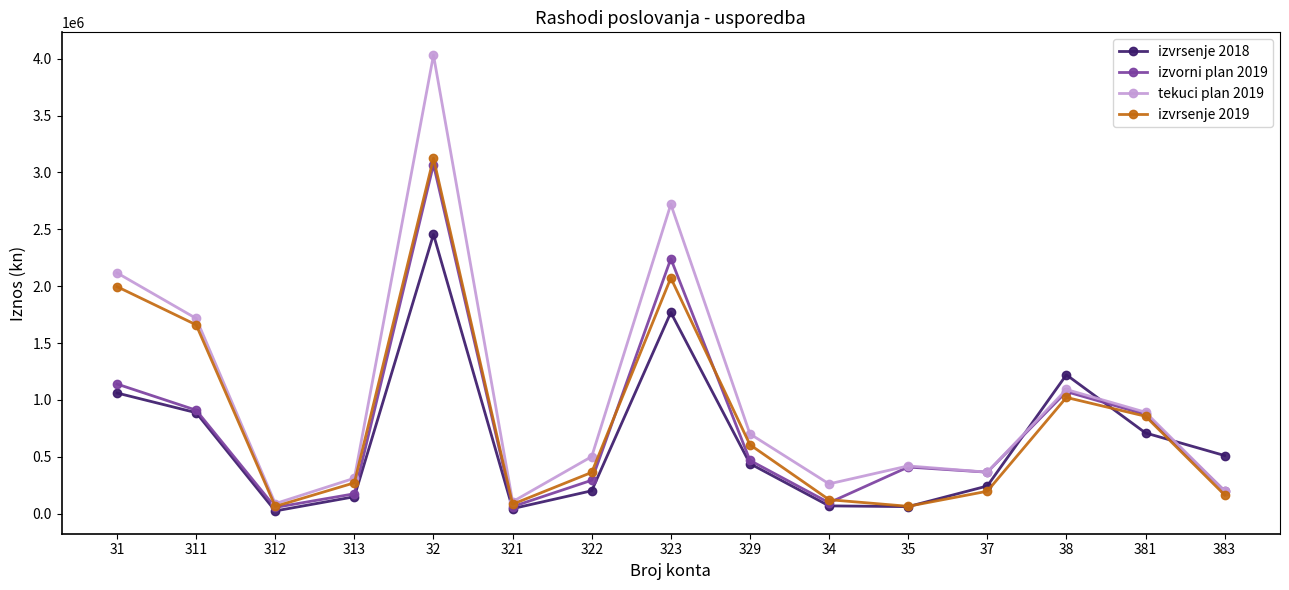

Where is the first local minimum for izvrsenje 2018?

312